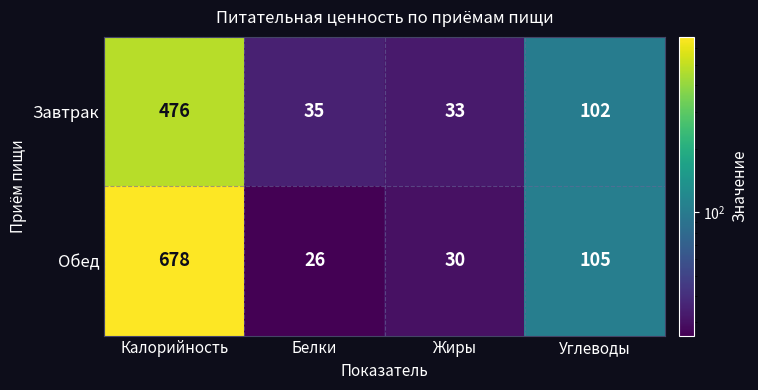

Rank the series by their average value, from lowest to highest.

Завтрак, Обед